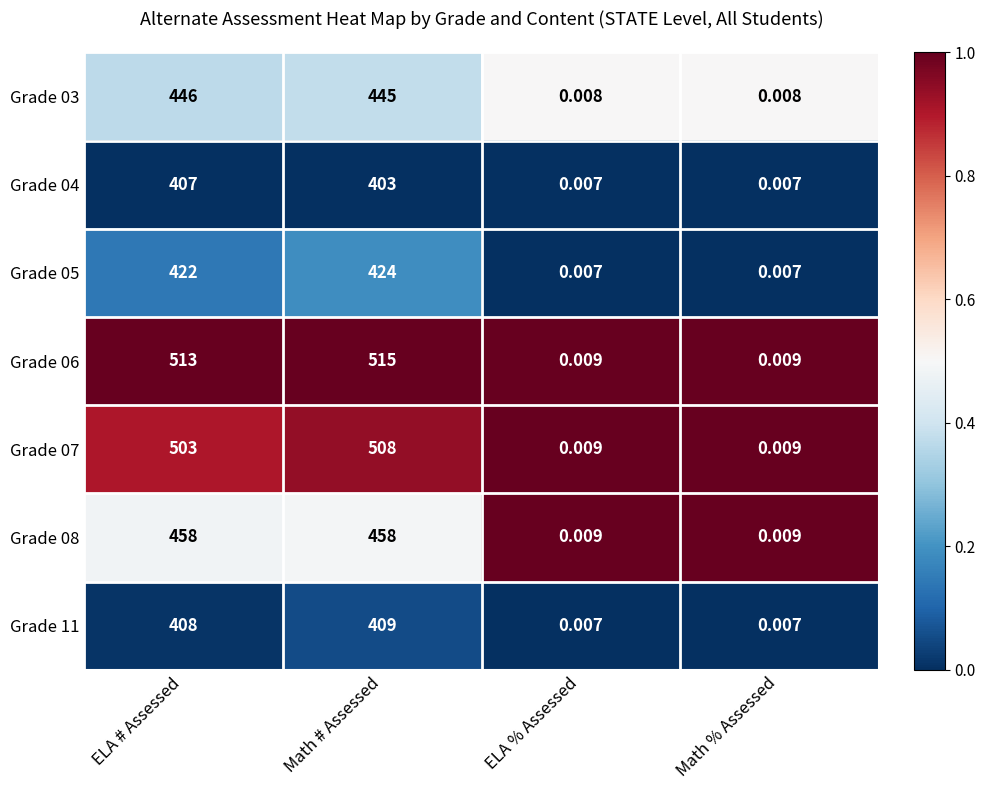

Which label corresponds to the largest value in the chart?

Math # Assessed